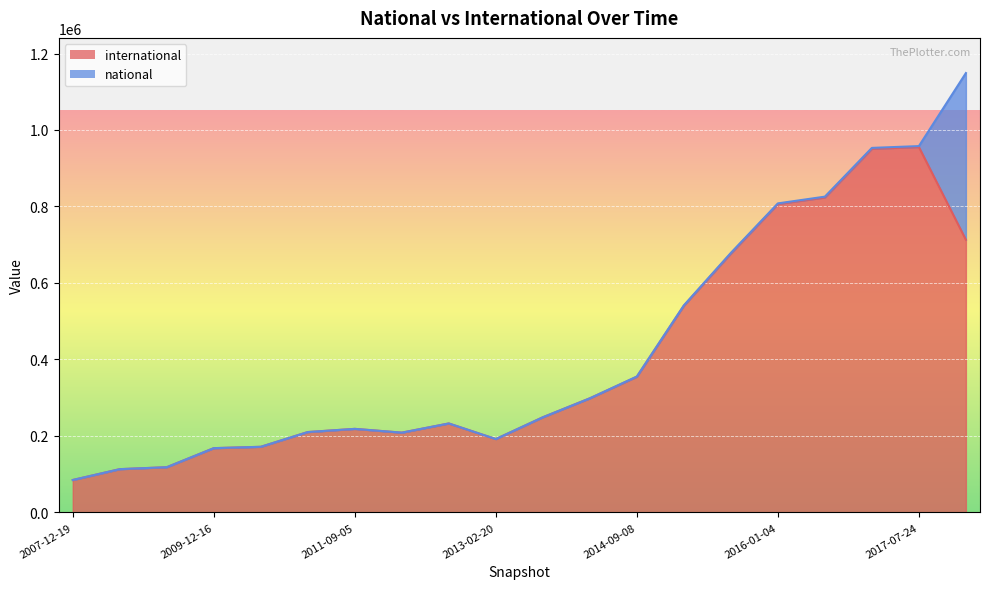

Which has a higher value, 2013-02-20 or 2013-07-09?

2013-07-09